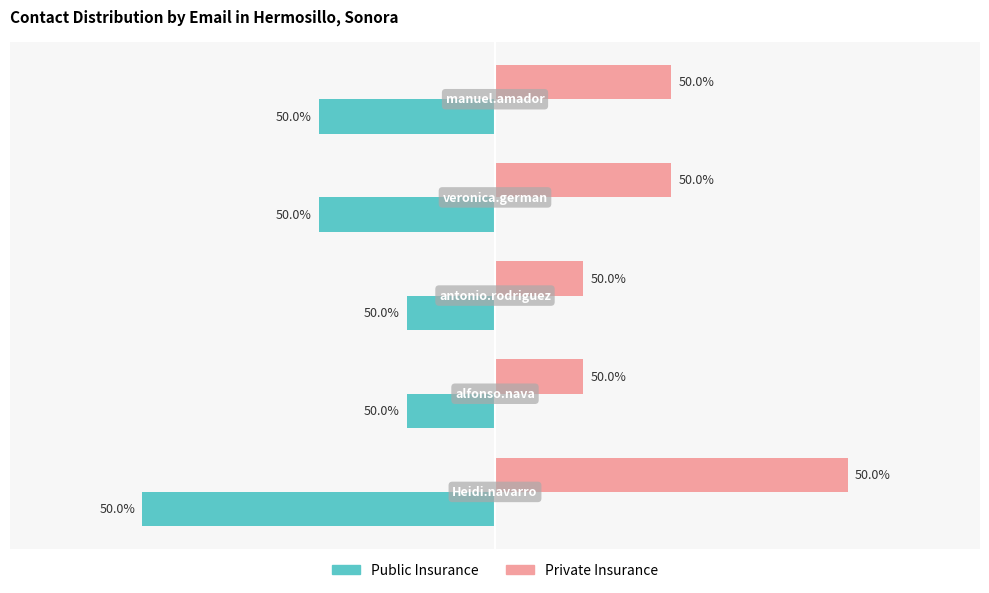

Reading left to right, transcribe all the data shown in this chart.

Public Insurance: -4	-1	-1	-2	-2
Private Insurance: 4	1	1	2	2